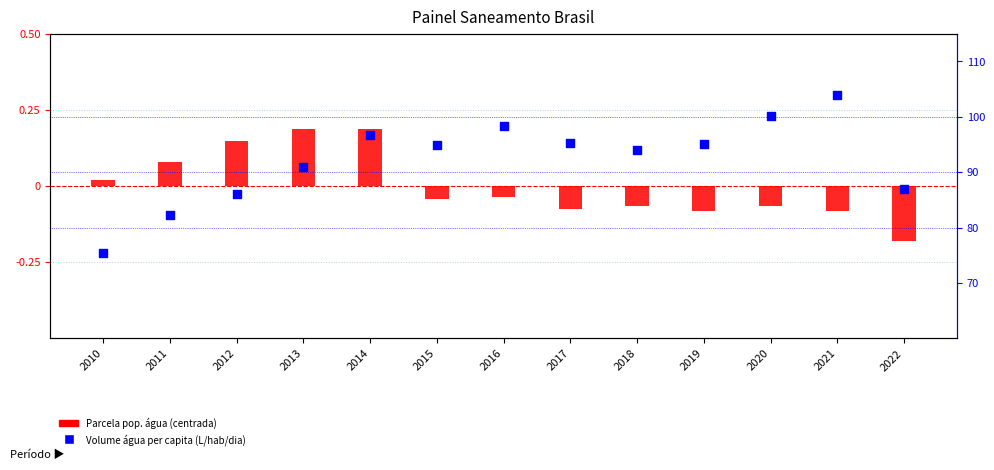

What are all the series names shown in the legend?

Parcela pop. agua (centrada), Volume agua per capita (L/hab/dia)